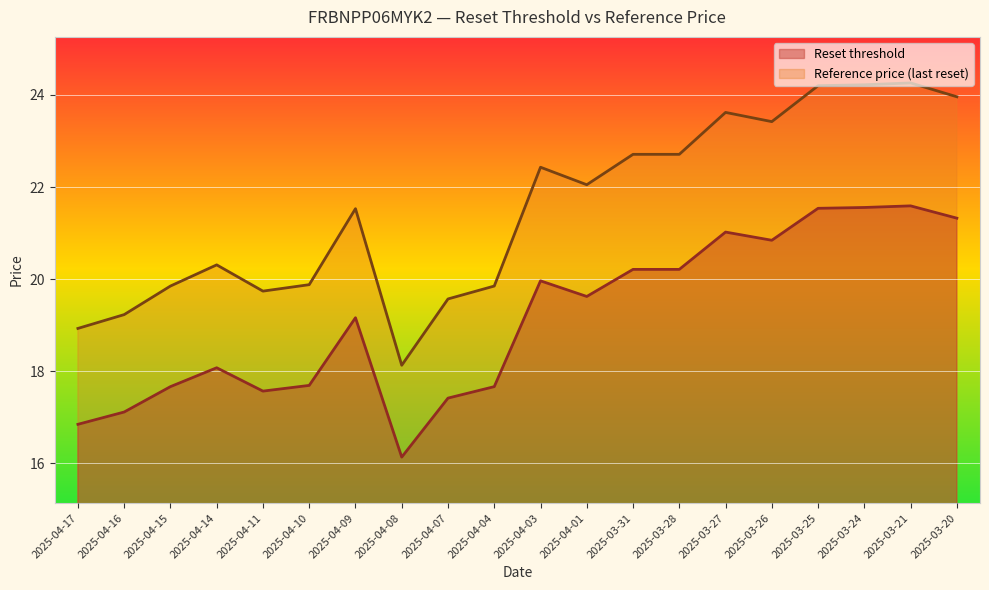

Between 2025-04-11 and 2025-04-16, which is larger?

2025-04-11